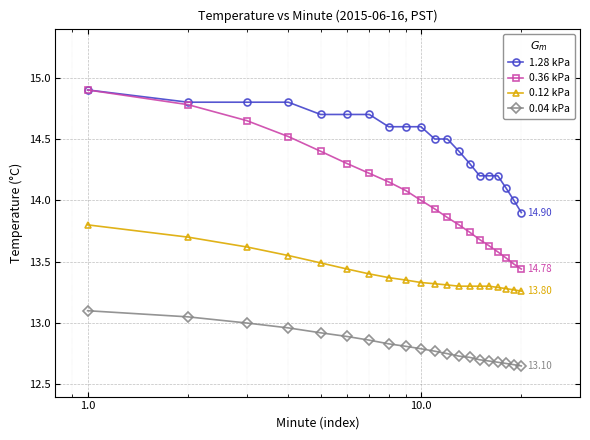

Rank the series by their average value, from highest to lowest.

1.28 kPa, 0.36 kPa, 0.12 kPa, 0.04 kPa